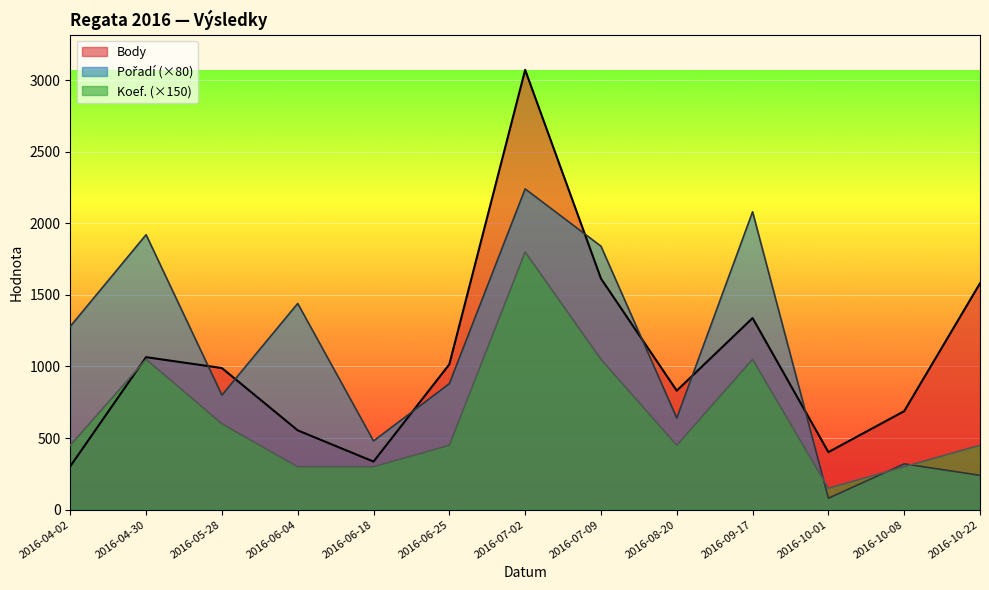

How many values in the Body series exceed 989?

6